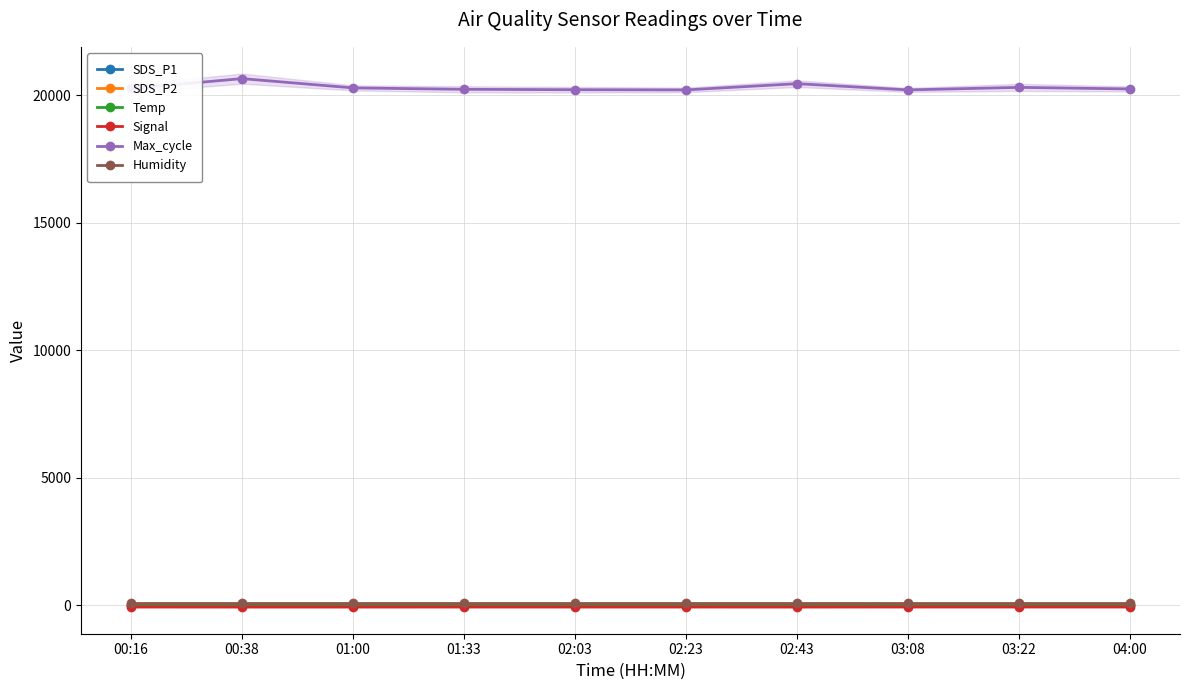

True or false: SDS_P2 has a value of 16.7 at 04:00.

False